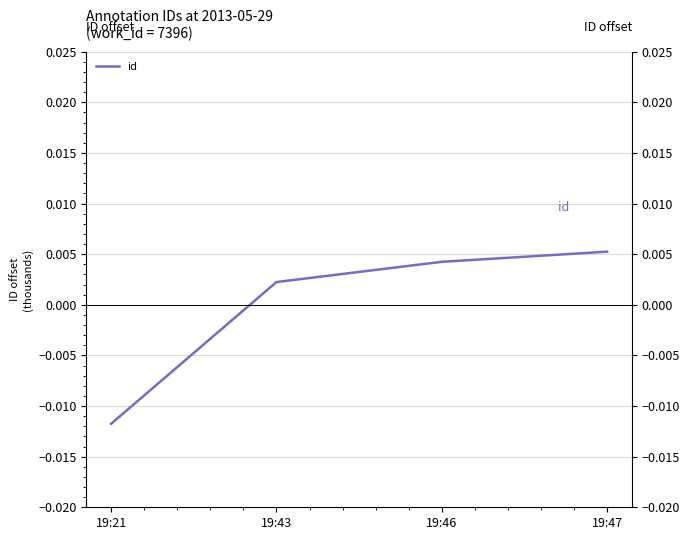

How many data points does each series have?

4